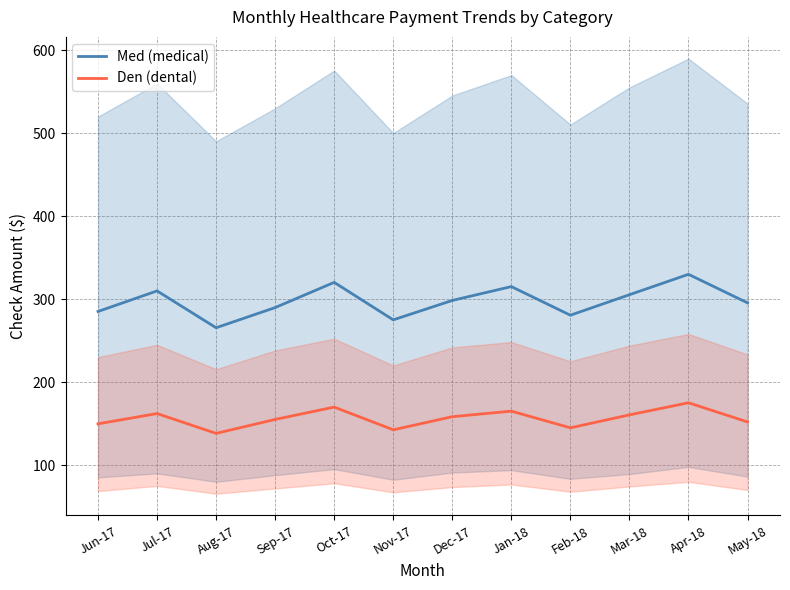

True or false: Den (dental) has a value of 152.3 at May-18.

True